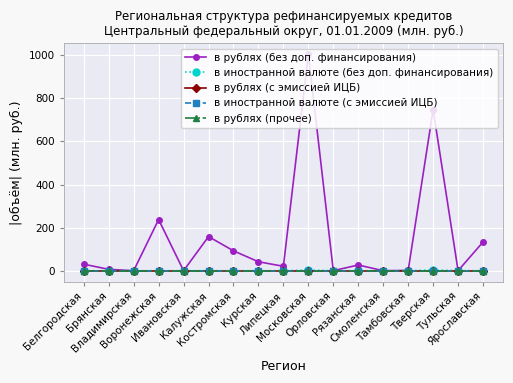

Which series has the largest total across all categories?

в рублях (без доп. финансирования)